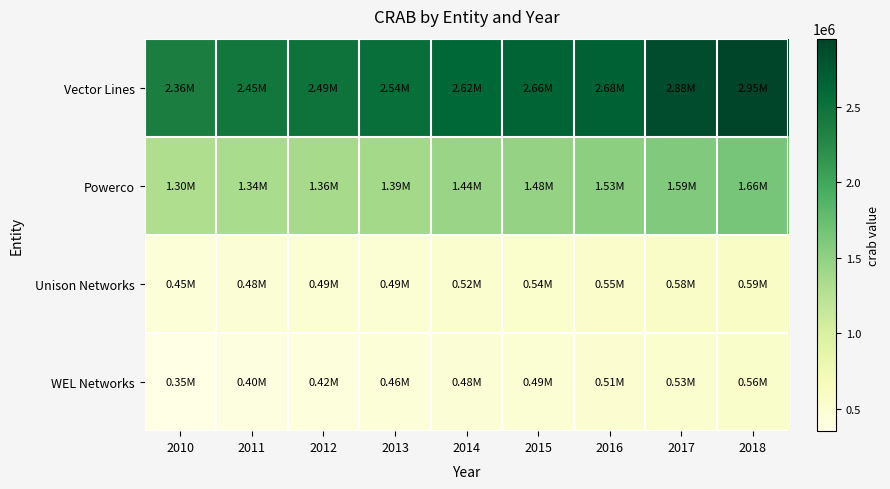

How many data points does each series have?

9